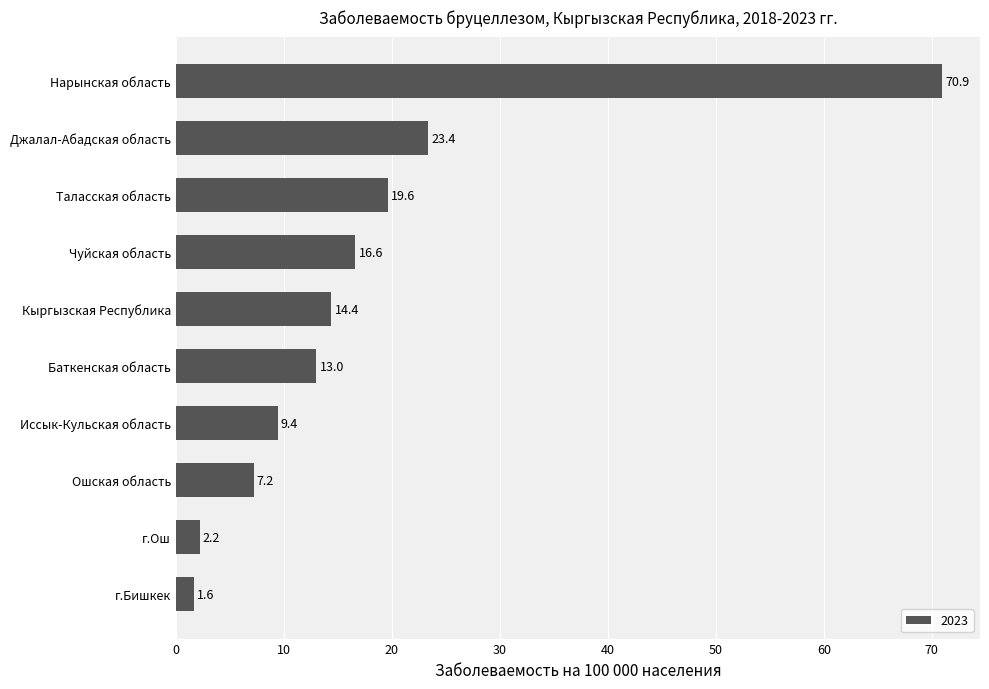

What is the difference between the values at Кыргызская Республика and Баткенская область?

1.4